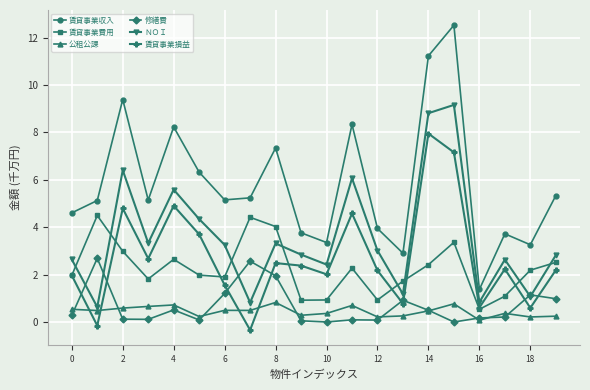

Which series has the largest total across all categories?

賃貸事業収入